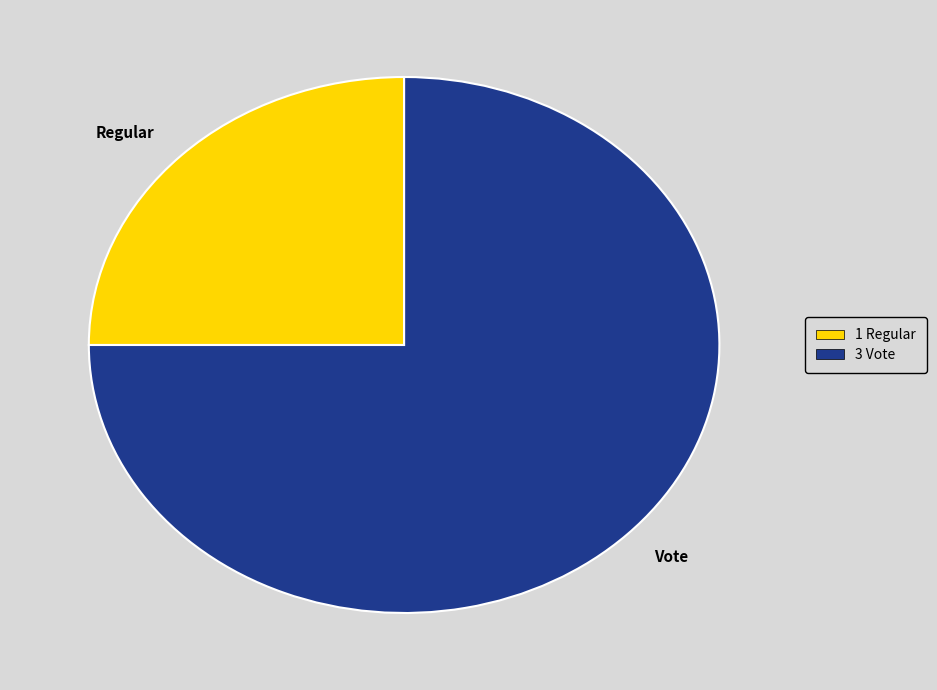

How many segments does this pie chart have?

2